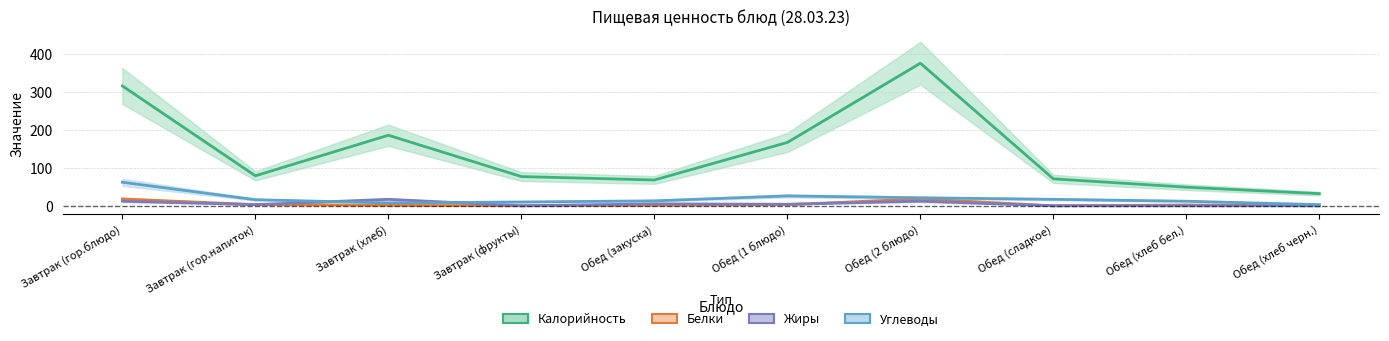

Is this an area chart (filled region under the line)?

No